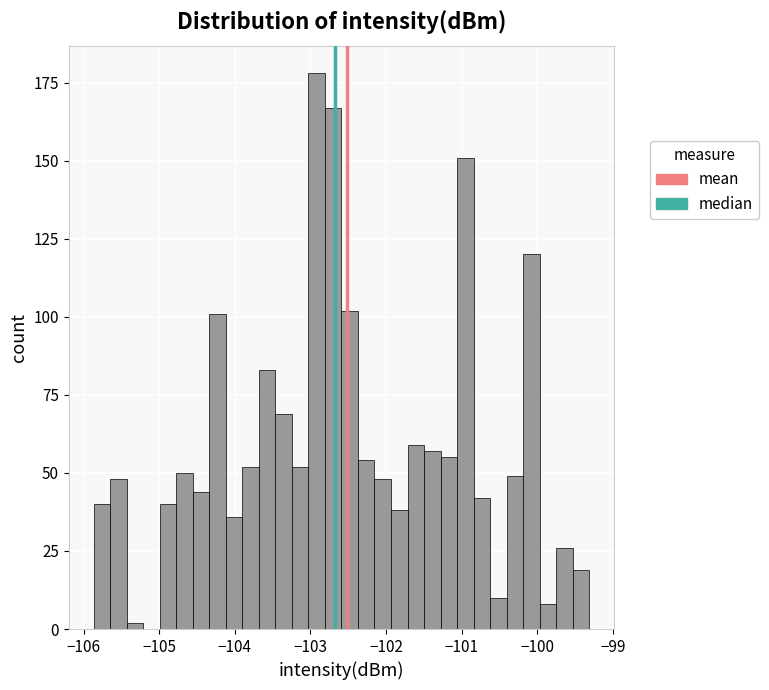

Read against the x-axis, roughly where is the centre of the tallest bar?

-102.9